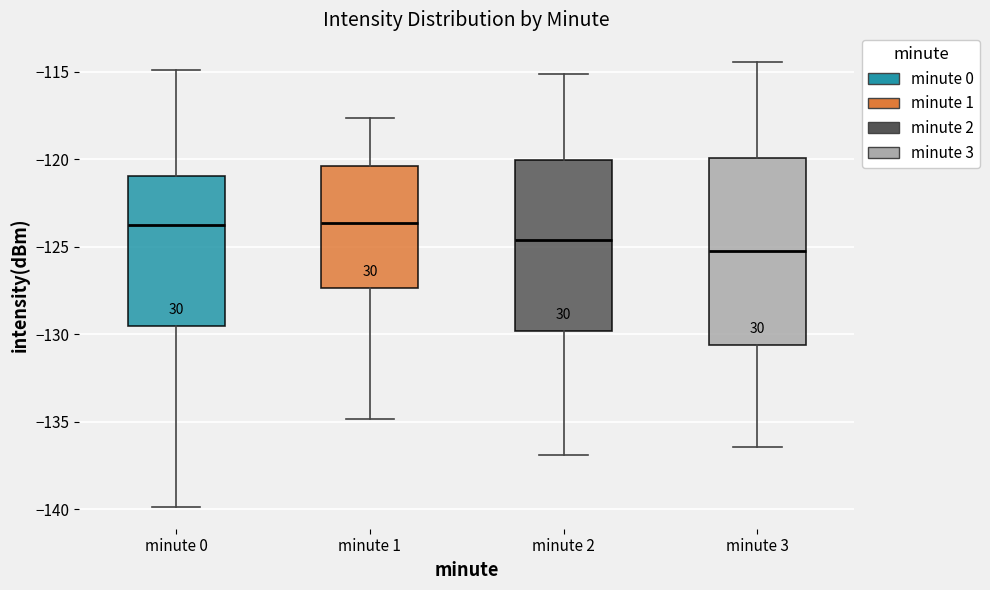

Reading left to right, read every box against the y-axis: the position of its median line, the range the box covers, and the ends of its whiskers. The values are not printed on the chart, so give them approximately, as read against the axis.

minute 0: median -124.0, box -129.5 to -121.0, whiskers -140.0 to -115.0
minute 1: median -123.5, box -127.5 to -120.5, whiskers -135.0 to -117.5
minute 2: median -124.5, box -130.0 to -120.0, whiskers -137.0 to -115.0
minute 3: median -125.0, box -130.5 to -120.0, whiskers -136.5 to -114.5